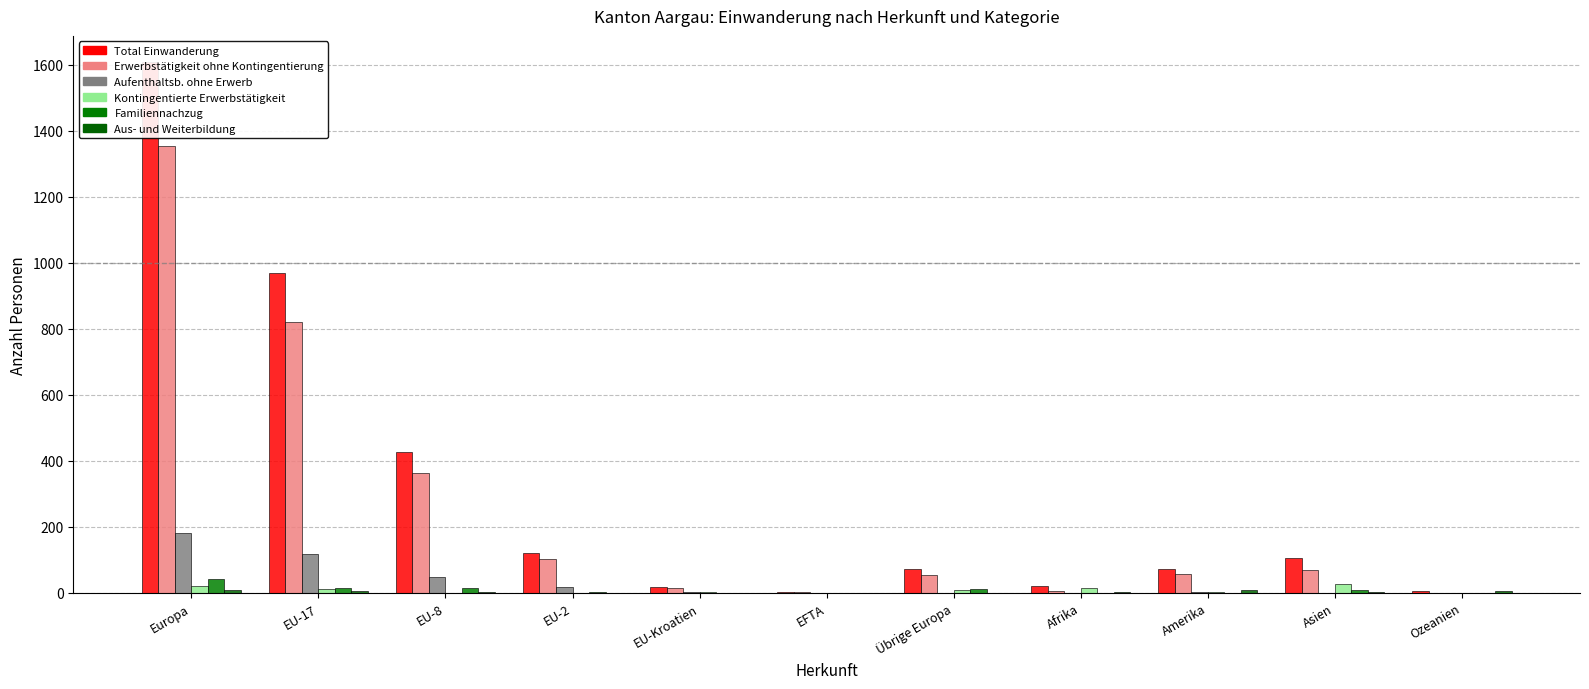

What is the greatest value displayed?

1607